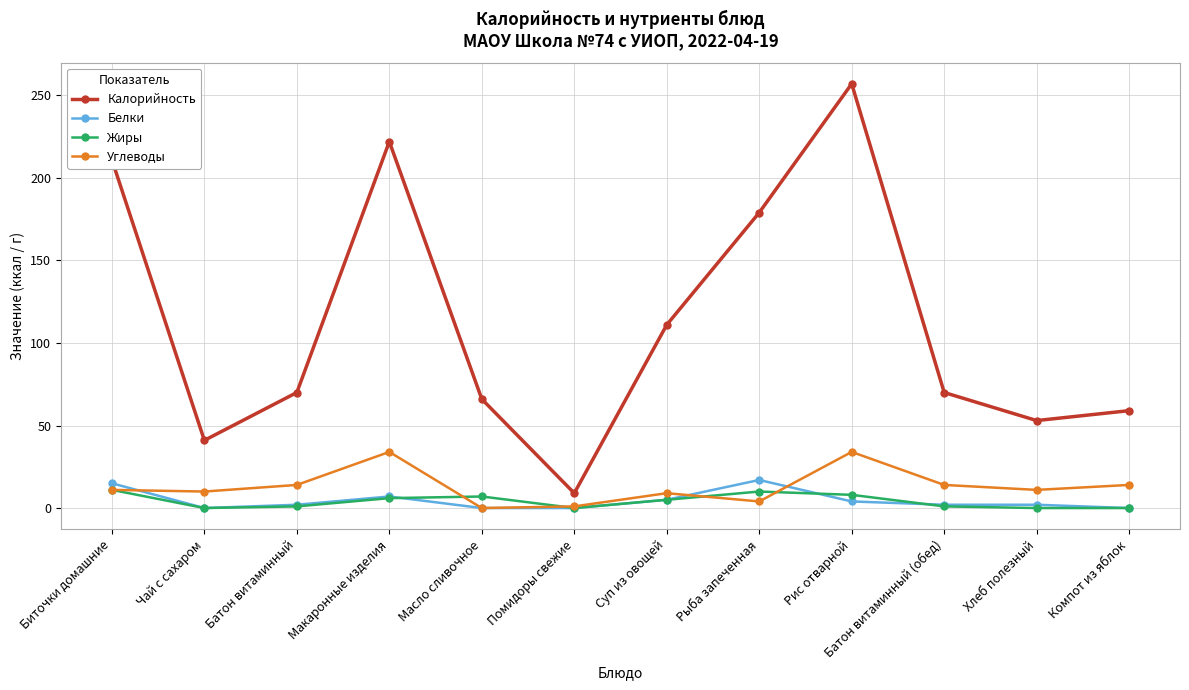

True or false: Углеводы and Калорийность intersect in this chart.

False